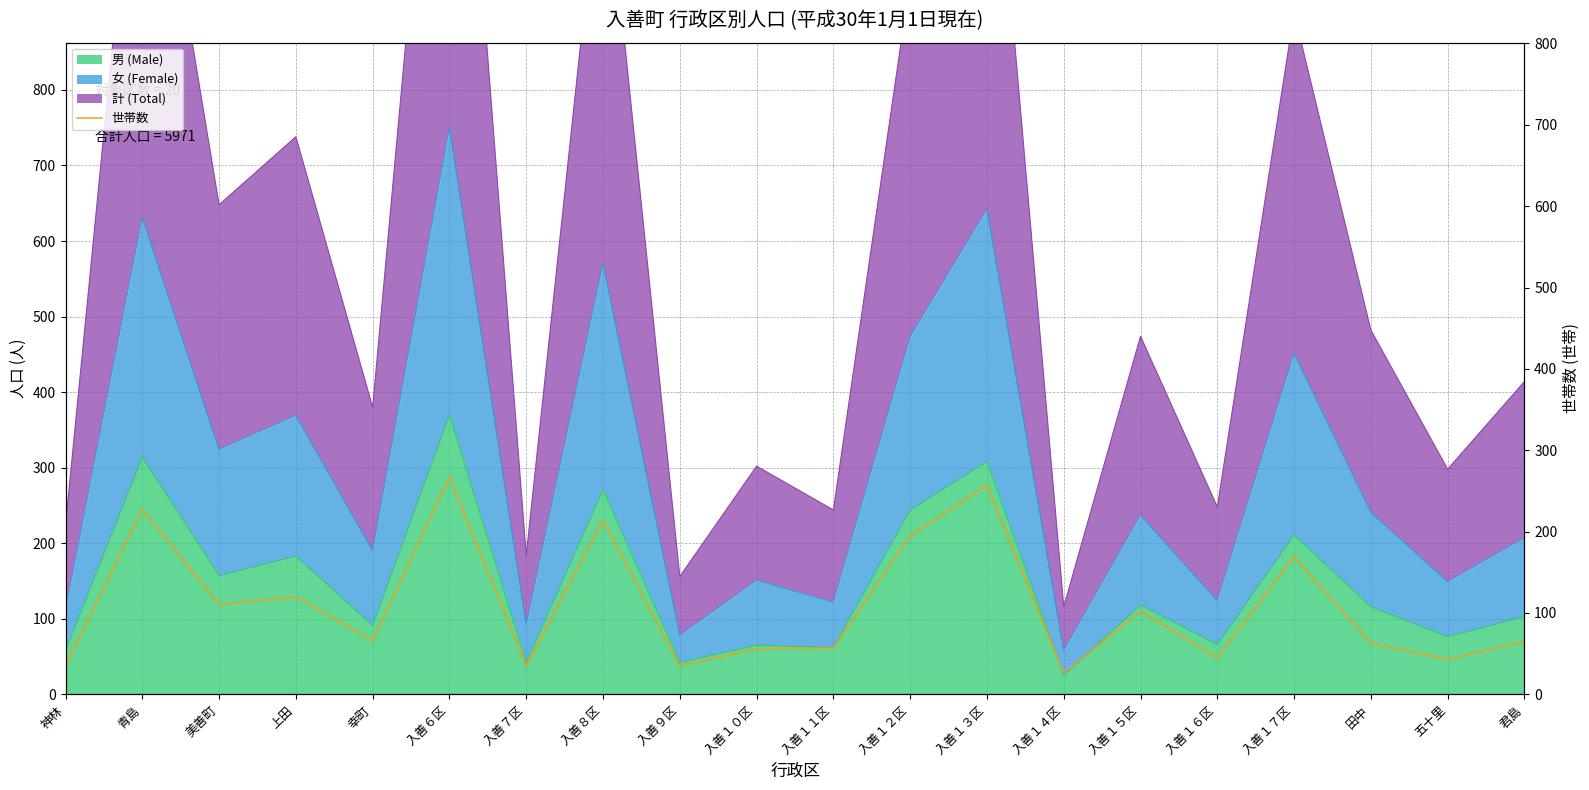

What is the label of the 10th point from the right?

入善１１区